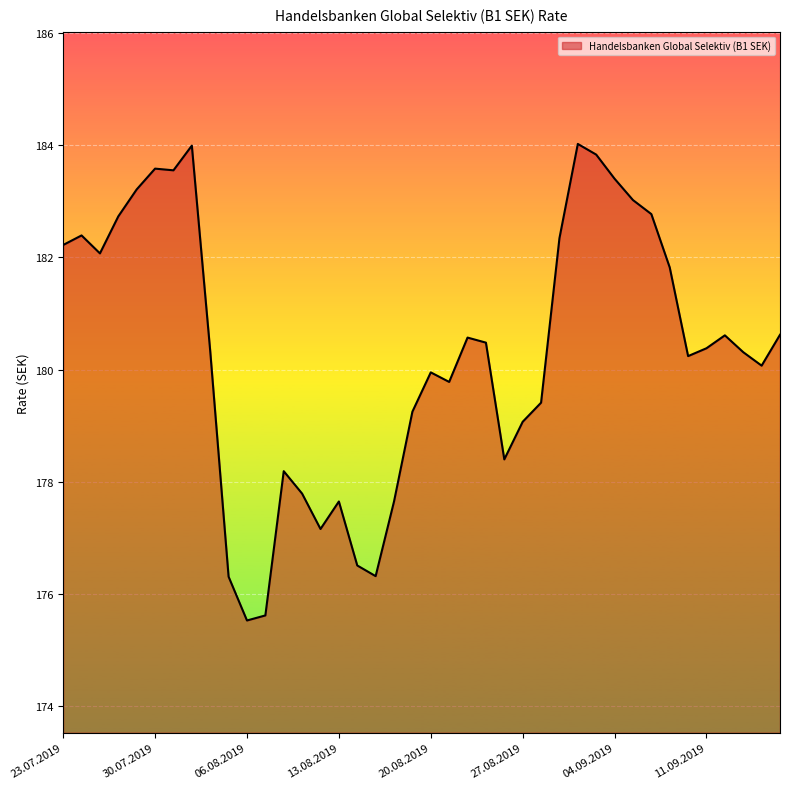

What is the difference between the maximum and minimum values?

8.5